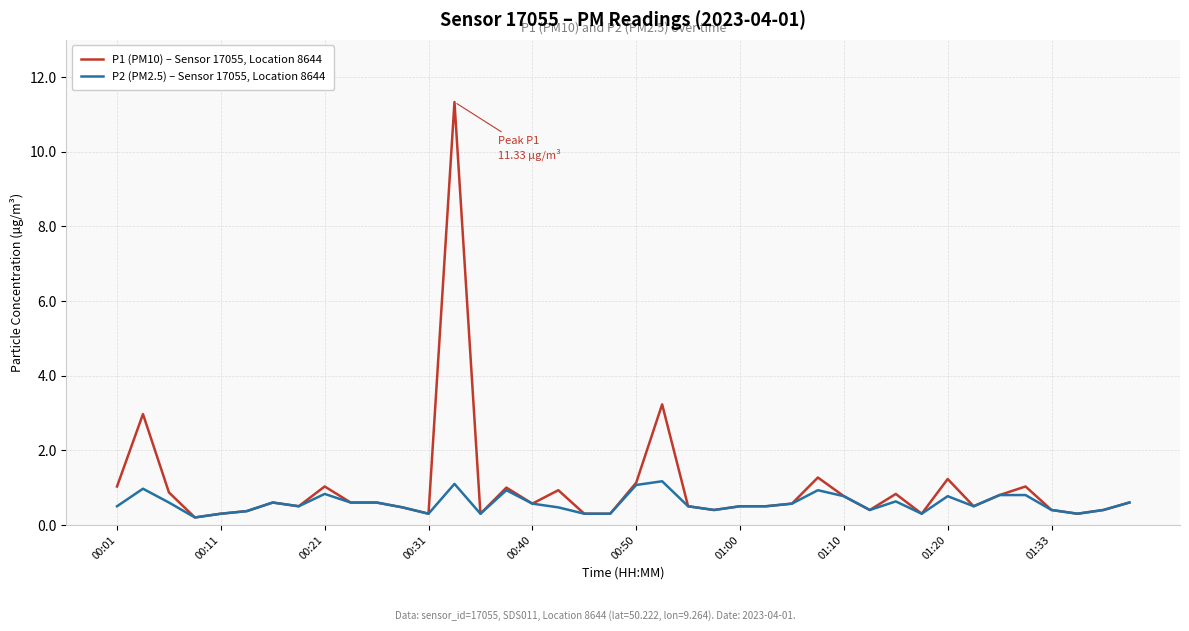

Which series has the widest spread of values?

P1 (PM10) – Sensor 17055, Location 8644